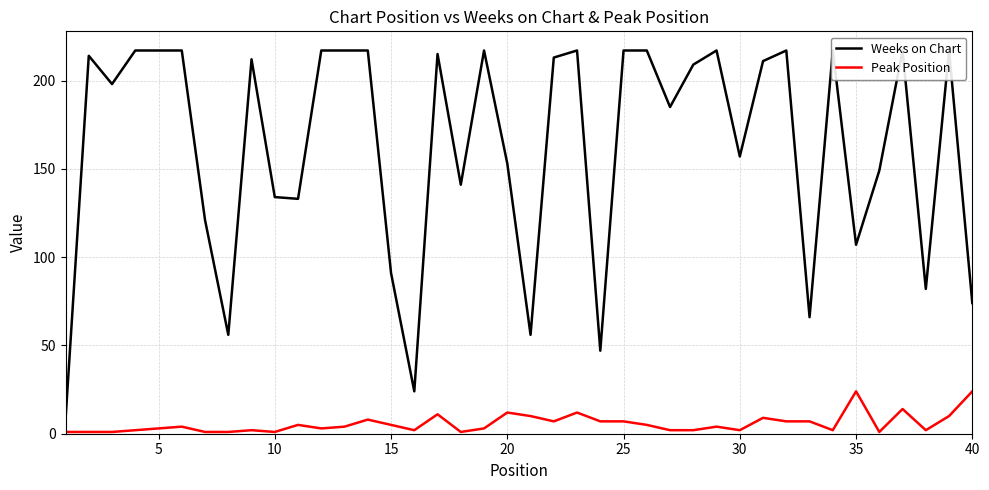

At how many categories does at least one series exceed 63?

35